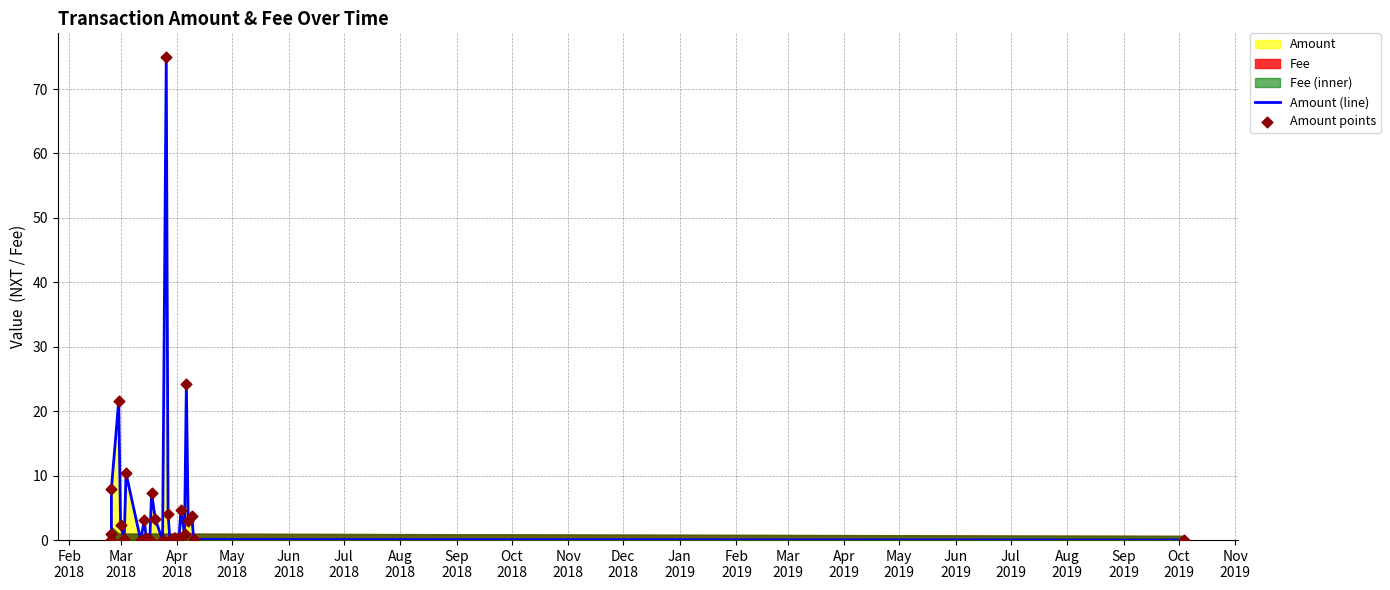

At how many categories does at least one series exceed 57?

1